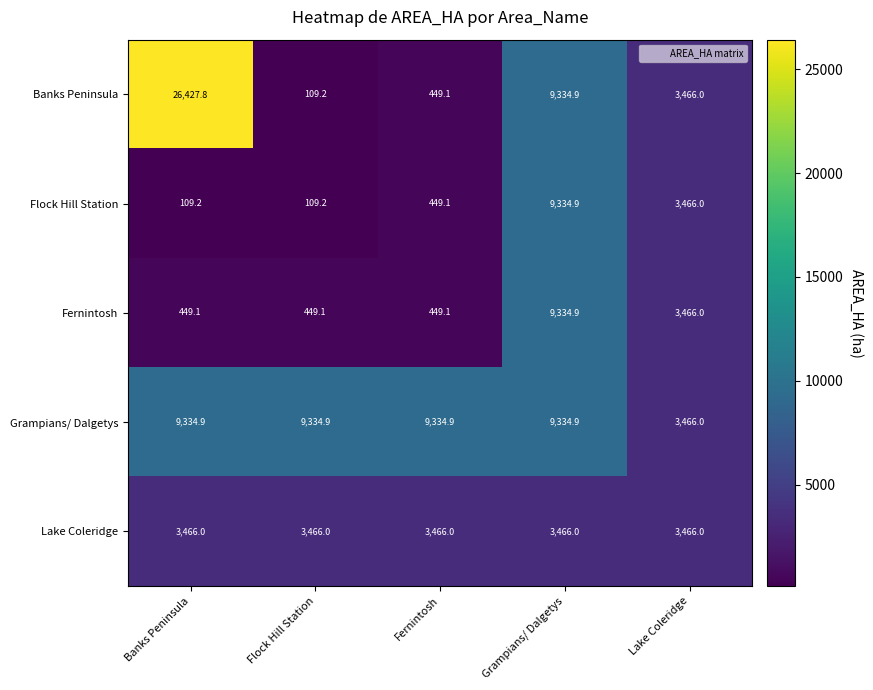

What is the highest value of the Flock Hill Station series?

9334.9